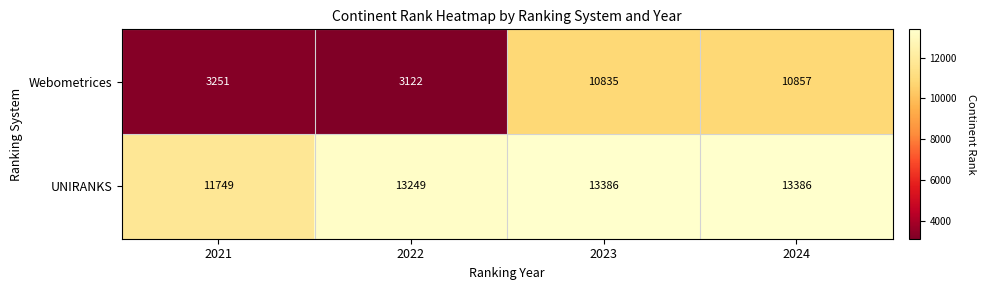

What is the minimum value for UNIRANKS?

11749